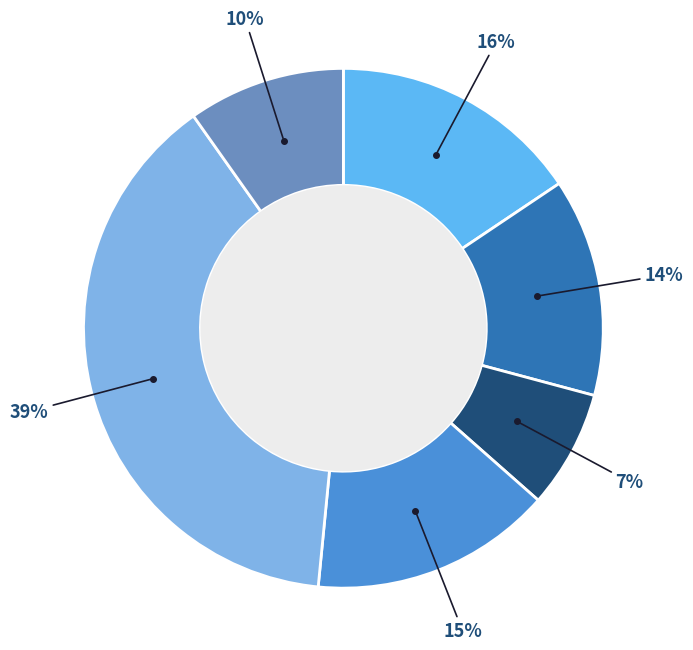

Count the number of slices in the pie.

6